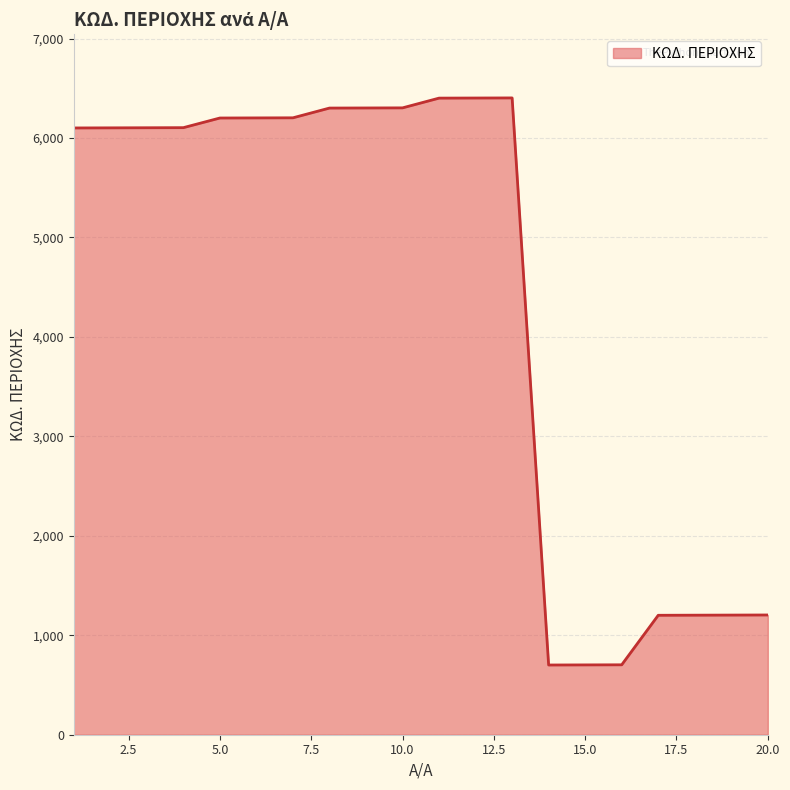

What is the smallest value displayed?

701